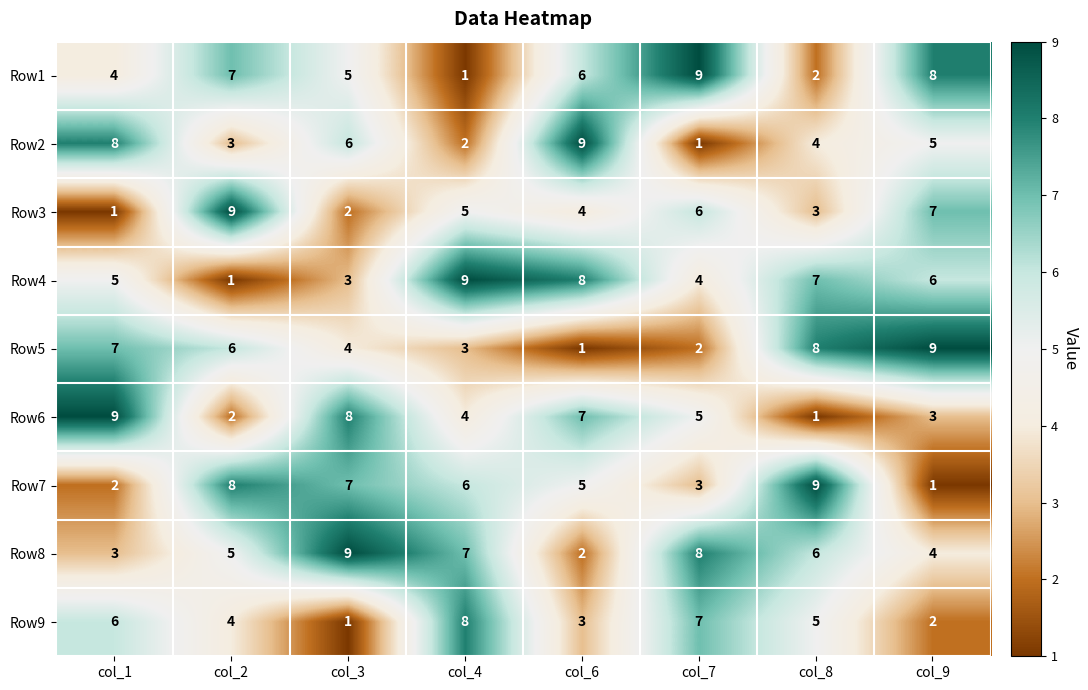

What is the total value across all series at col_3?

45